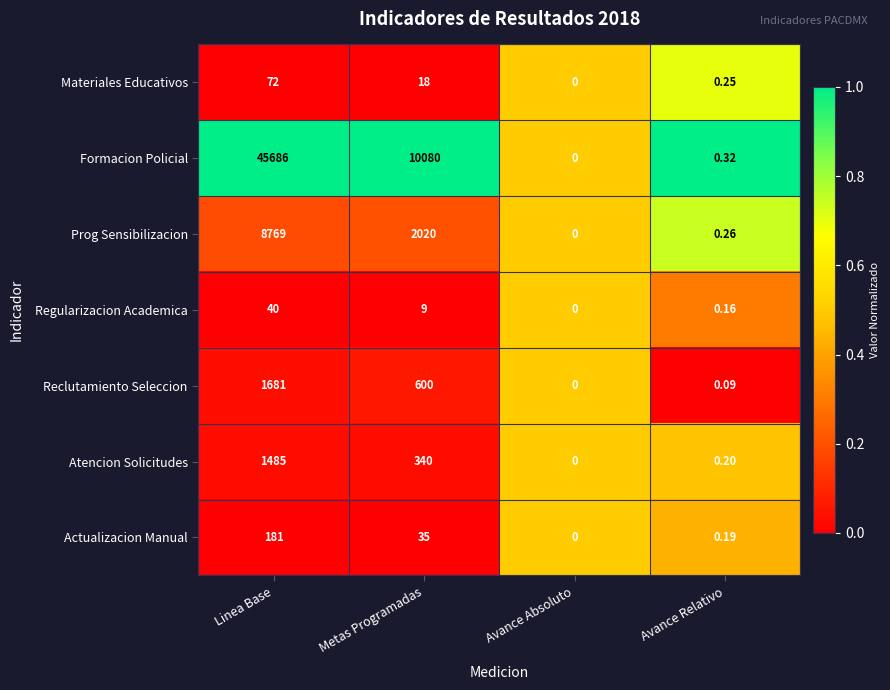

Where is Prog Sensibilizacion nearest to the value 4384?

Metas Programadas